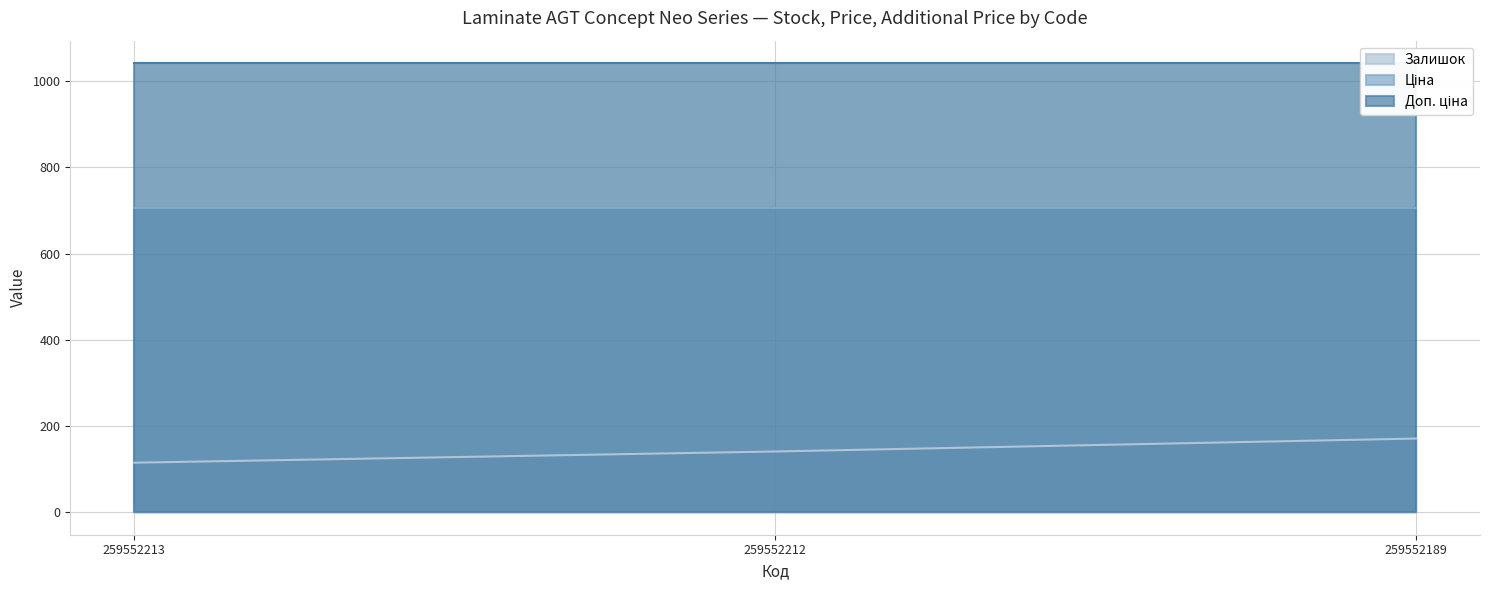

Count the number of data series in this chart.

3